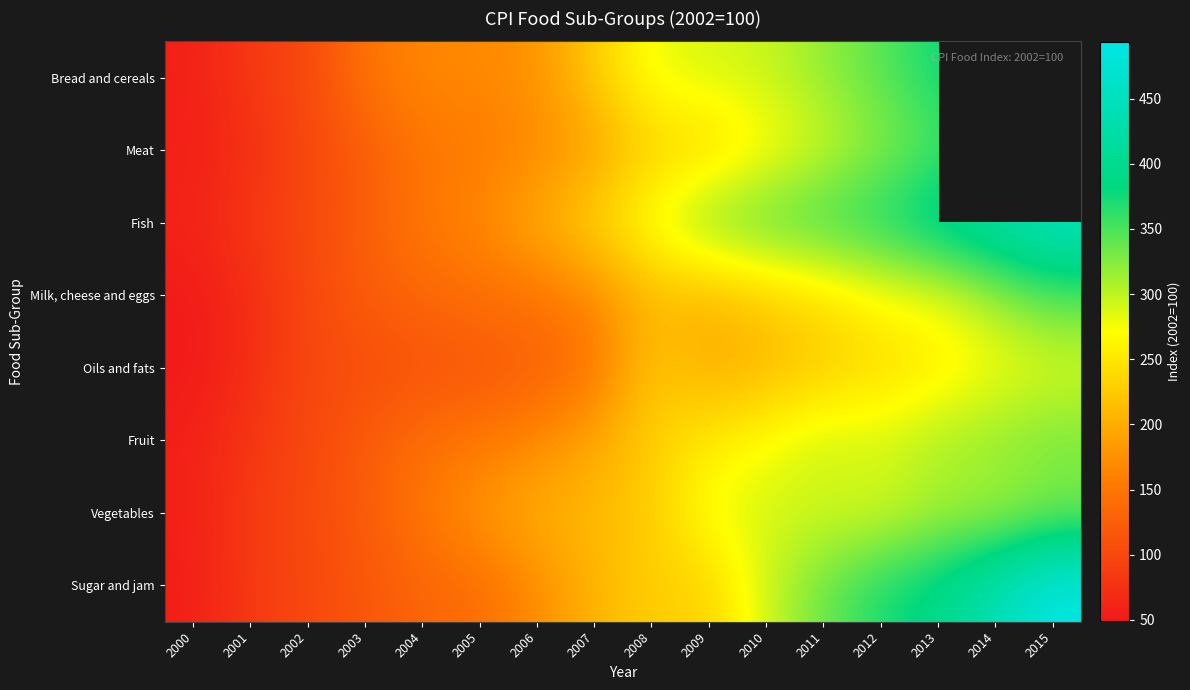

Which series has the widest spread of values?

Sugar and jam